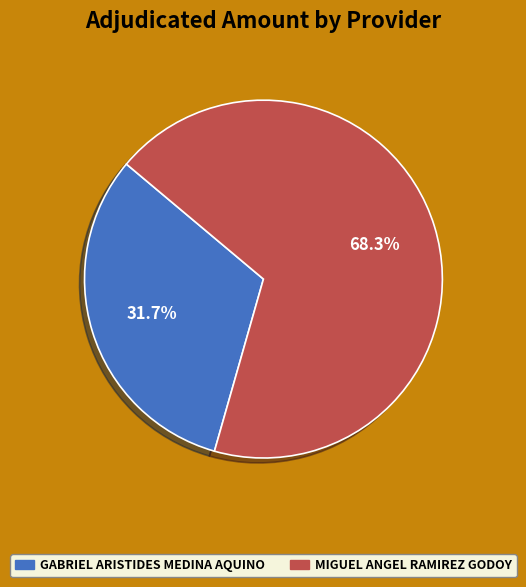

Do MIGUEL ANGEL RAMIREZ GODOY and GABRIEL ARISTIDES MEDINA AQUINO together represent more than half of the pie?

Yes